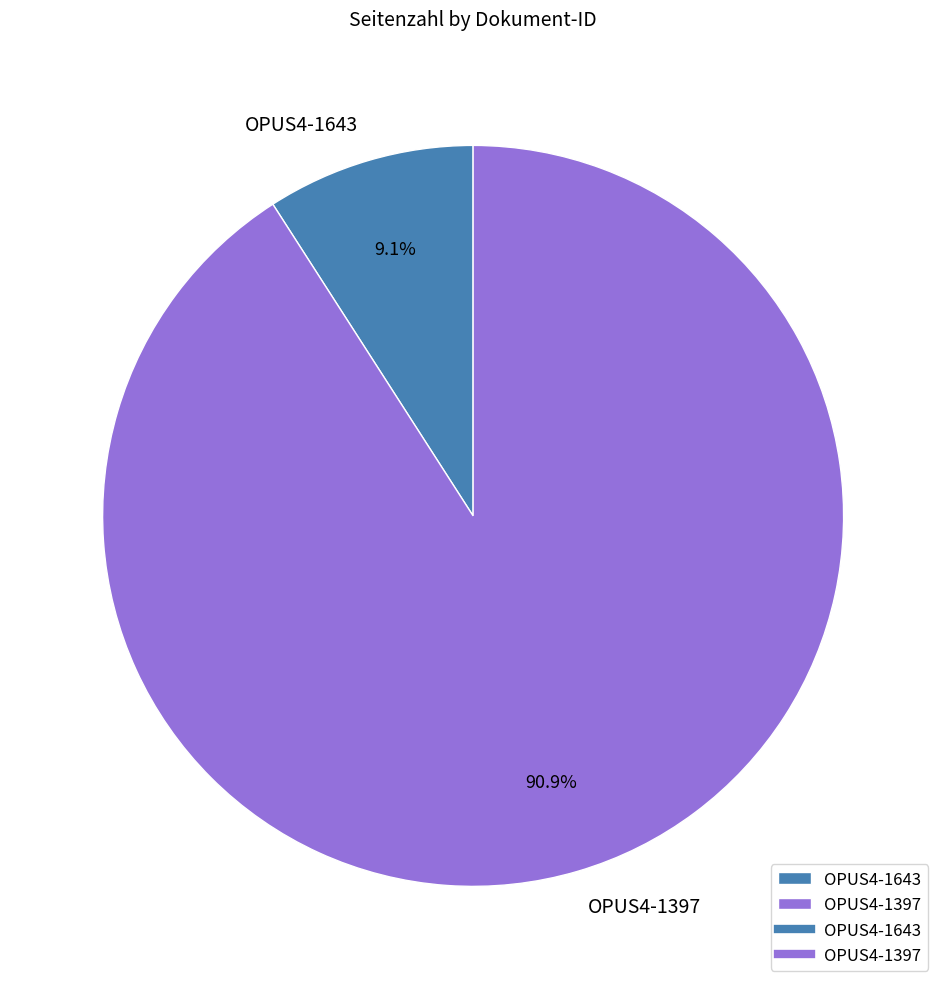

To the nearest percent, what is the difference between the largest and smallest slice percentages?

82%